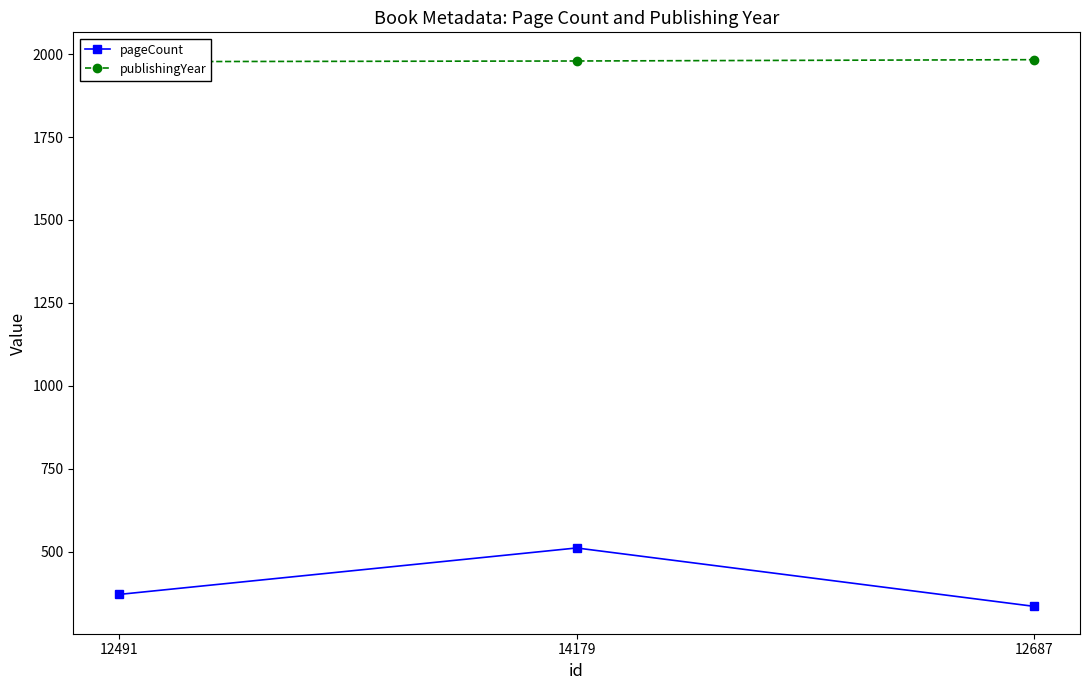

Is it true that publishingYear equals 891 at 12491?

False